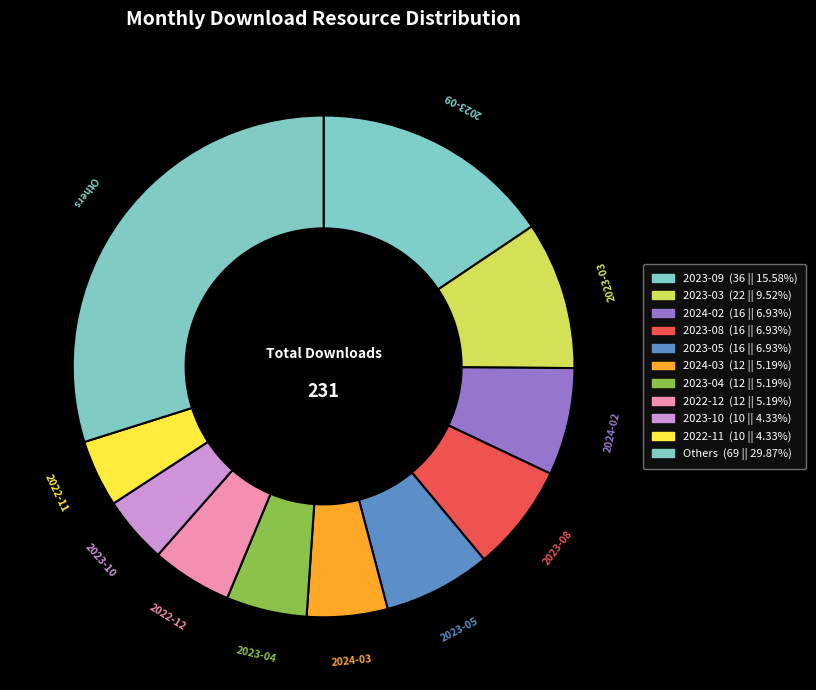

How many slices are in this pie chart?

11